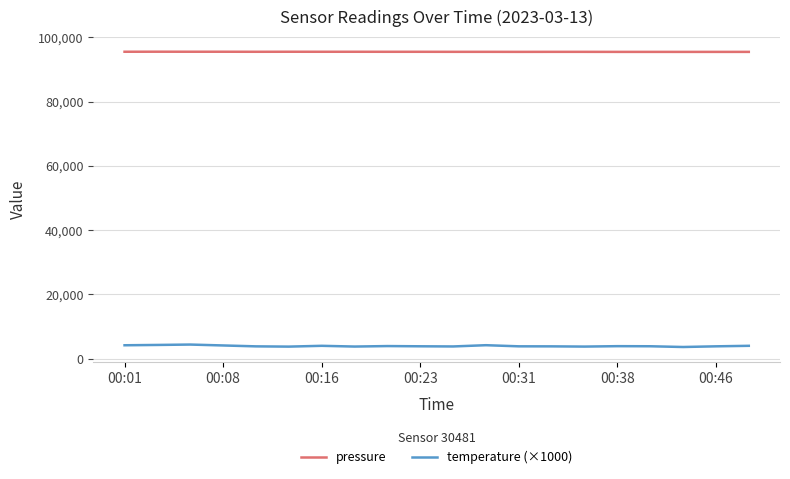

Rank the series by their average value, from lowest to highest.

temperature (×1000), pressure